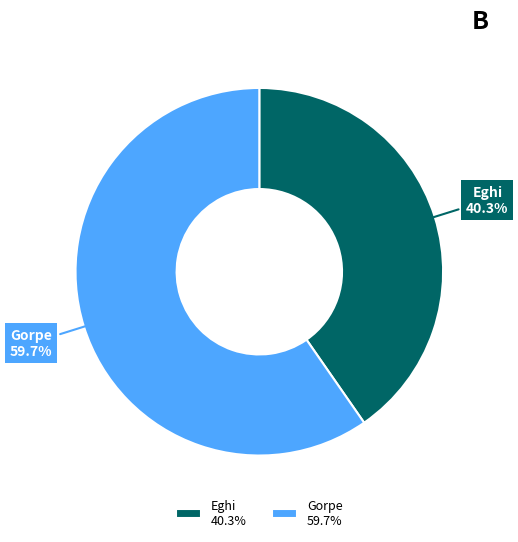

What is the largest slice in the pie chart?

Gorpe